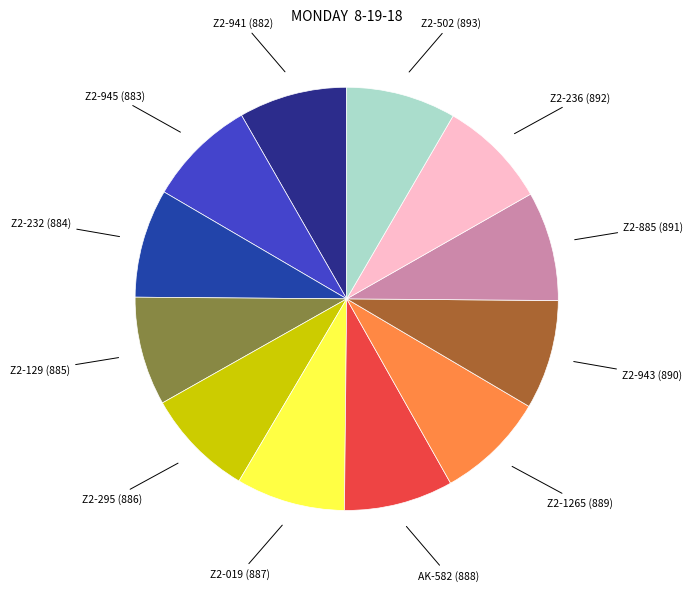

Count the number of slices in the pie.

12